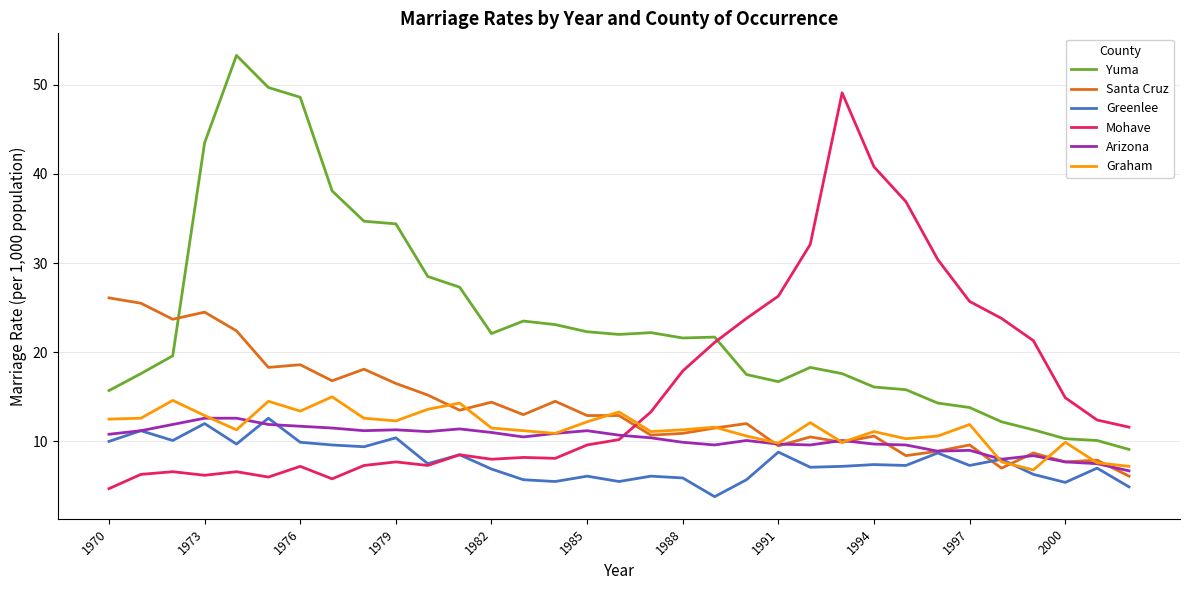

Which series has the largest total across all categories?

Yuma